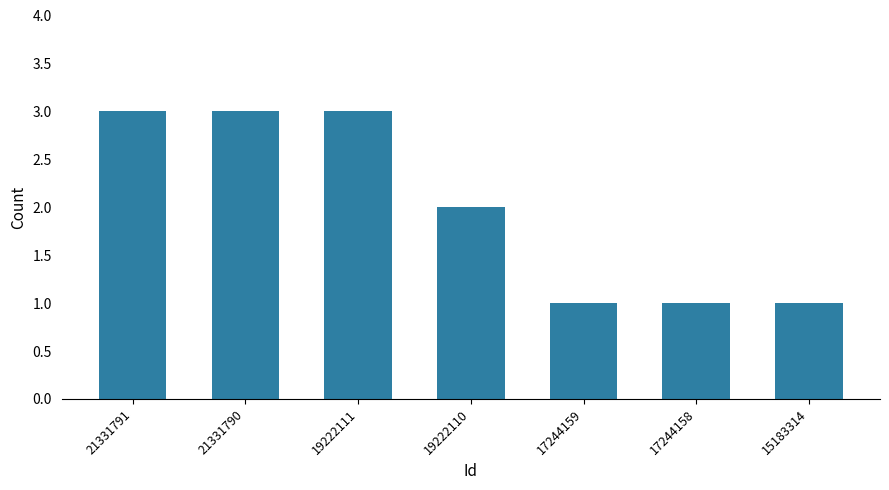

Is it true that the value at 21331790 is 3?

True